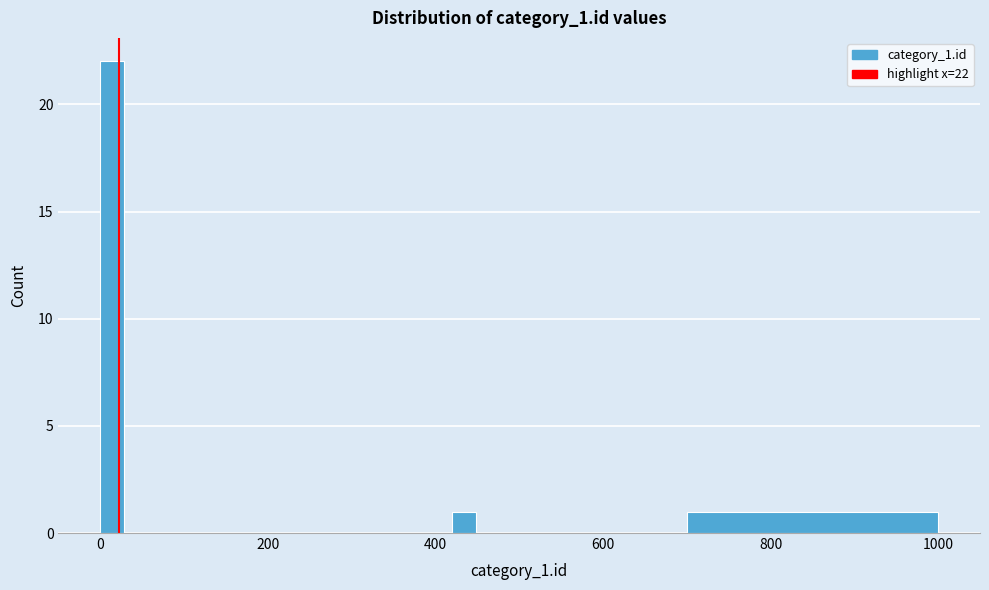

Around what value on the x-axis is the tallest bar? Give the approximate position of its centre, as read against the axis.

20